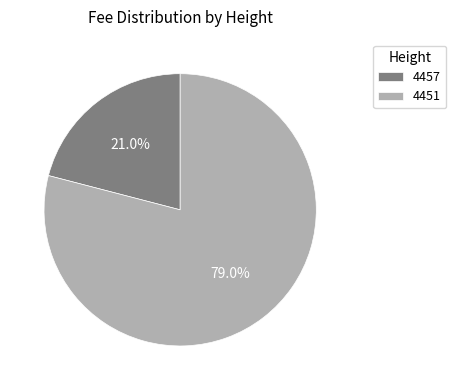

To the nearest percent, what is the difference between the 4457 and 4451 slice percentages?

58%